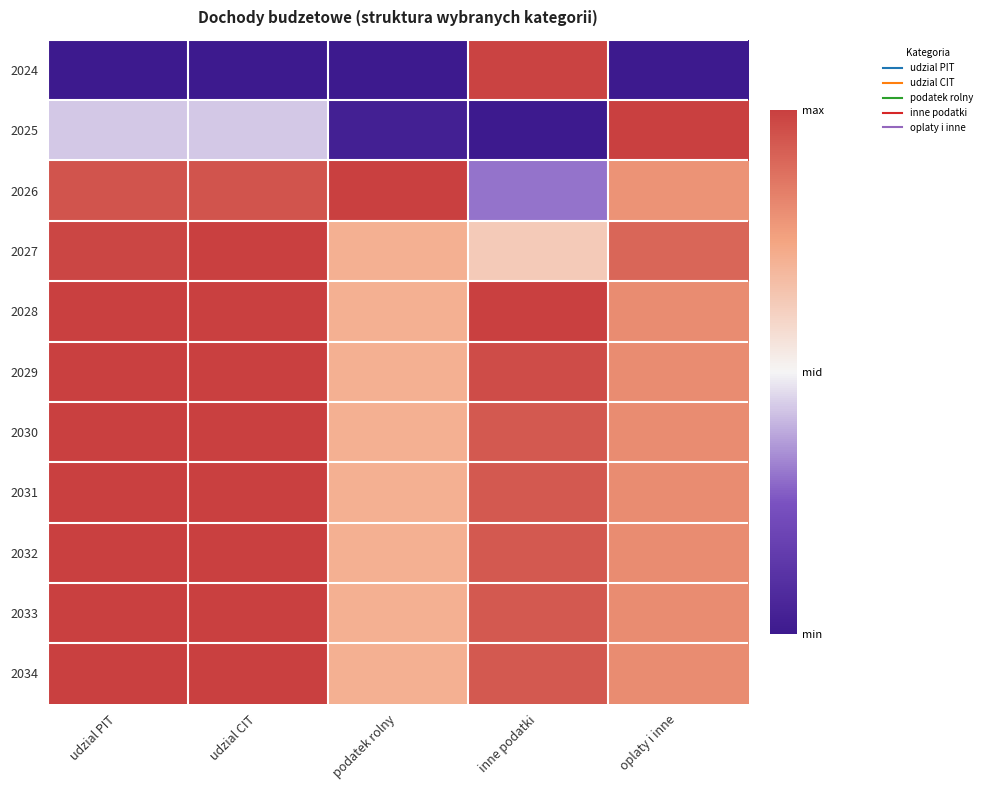

Reading right to left, transcribe all the data shown in this chart.

2024: oplaty i inne=0.0	inne podatki=1.0	podatek rolny=0.0	udzial CIT=0.0	udzial PIT=0.0
2025: oplaty i inne=1.0	inne podatki=0.0	podatek rolny=0.0	udzial CIT=0.4	udzial PIT=0.4
2026: oplaty i inne=0.8	inne podatki=0.3	podatek rolny=1.0	udzial CIT=0.9	udzial PIT=0.9
2027: oplaty i inne=0.9	inne podatki=0.6	podatek rolny=0.7	udzial CIT=1.0	udzial PIT=1.0
2028: oplaty i inne=0.8	inne podatki=1.0	podatek rolny=0.7	udzial CIT=1.0	udzial PIT=1.0
2029: oplaty i inne=0.8	inne podatki=1.0	podatek rolny=0.7	udzial CIT=1.0	udzial PIT=1.0
2030: oplaty i inne=0.8	inne podatki=0.9	podatek rolny=0.7	udzial CIT=1.0	udzial PIT=1.0
2031: oplaty i inne=0.8	inne podatki=0.9	podatek rolny=0.7	udzial CIT=1.0	udzial PIT=1.0
2032: oplaty i inne=0.8	inne podatki=0.9	podatek rolny=0.7	udzial CIT=1.0	udzial PIT=1.0
2033: oplaty i inne=0.8	inne podatki=0.9	podatek rolny=0.7	udzial CIT=1.0	udzial PIT=1.0
2034: oplaty i inne=0.8	inne podatki=0.9	podatek rolny=0.7	udzial CIT=1.0	udzial PIT=1.0